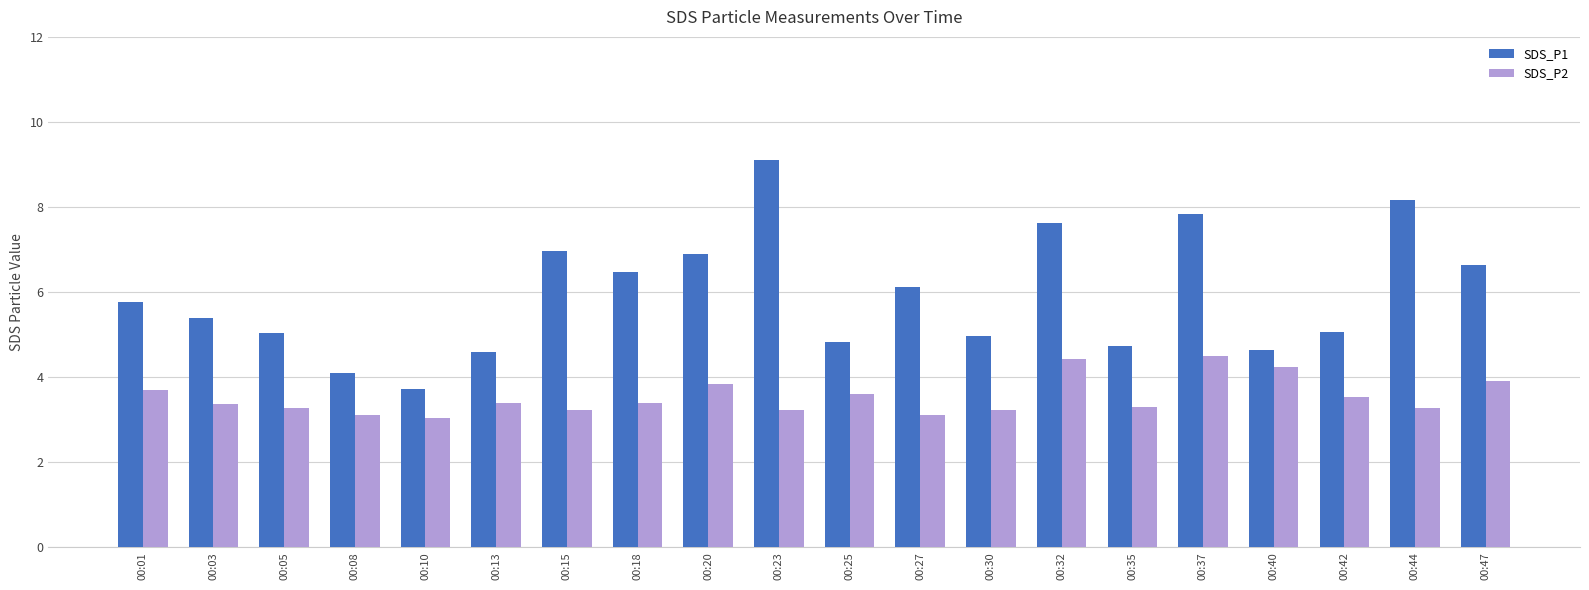

What is the lowest value of the SDS_P1 series?

3.7